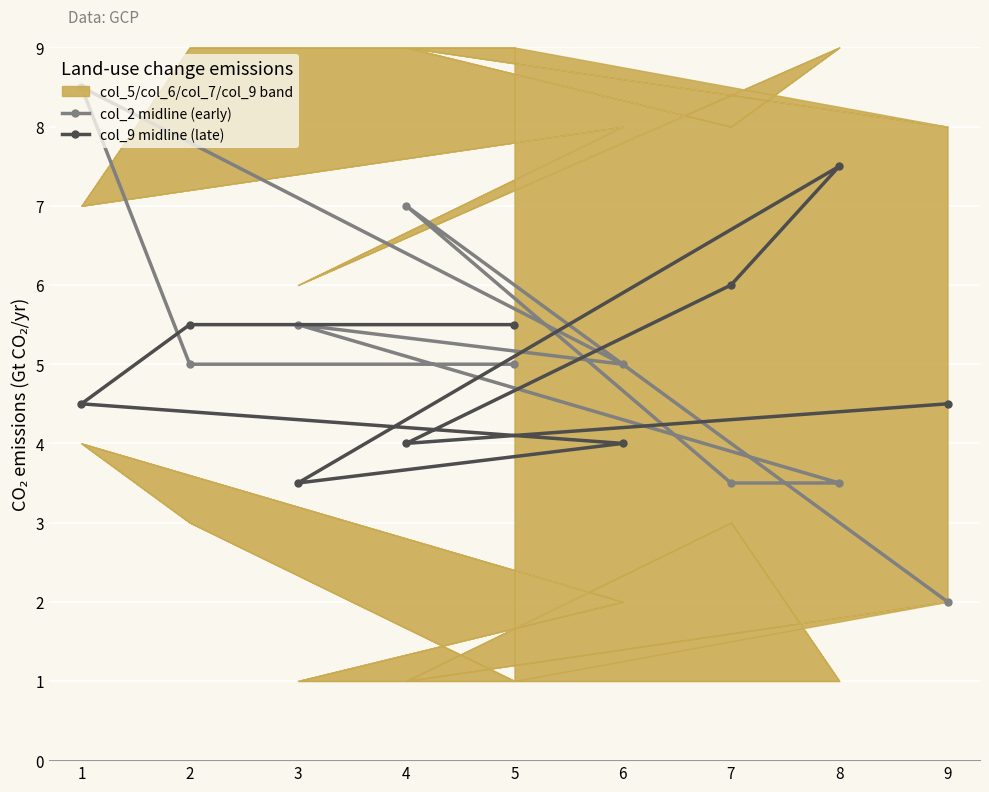

In col_2 midline (early), how many points are higher than both neighbors (excluding endpoints)?

3